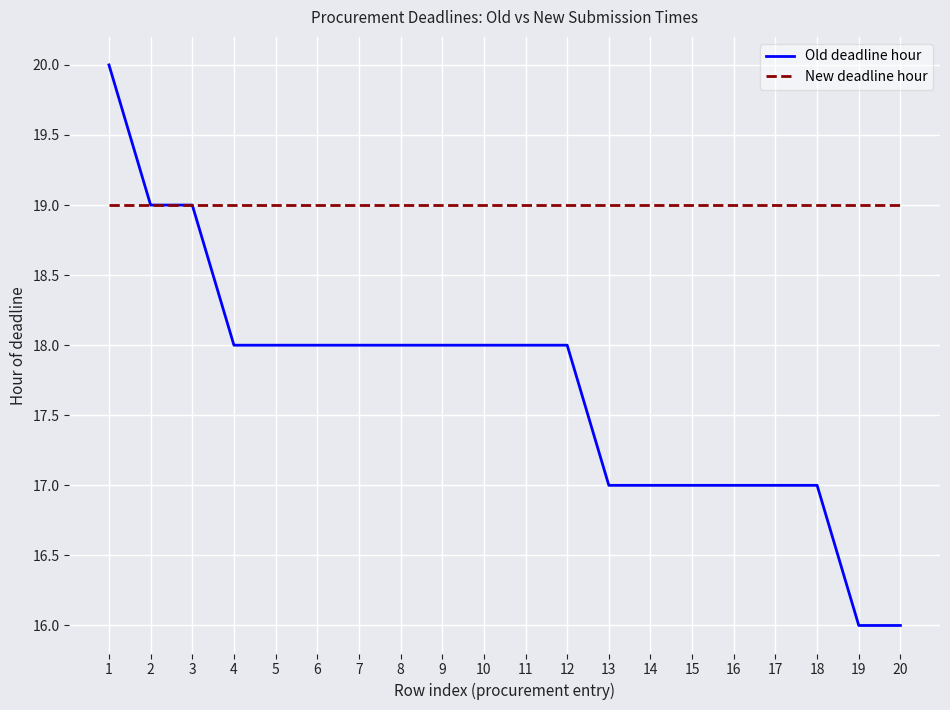

Is the value of New deadline hour at 3 greater than the value of Old deadline hour at 16?

Yes